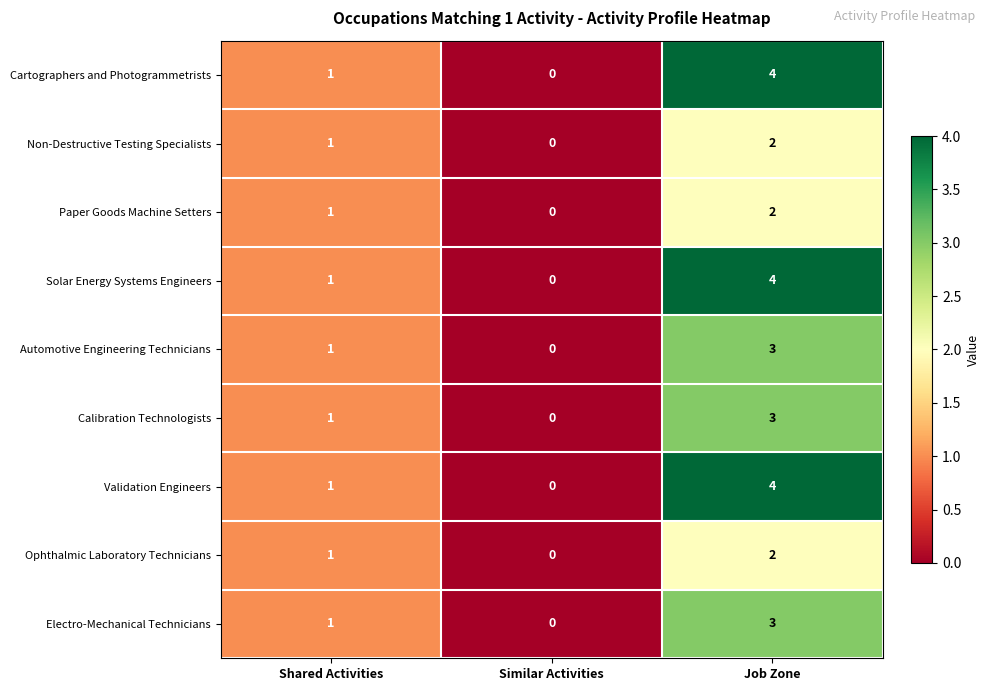

What is the highest value of the Validation Engineers series?

4